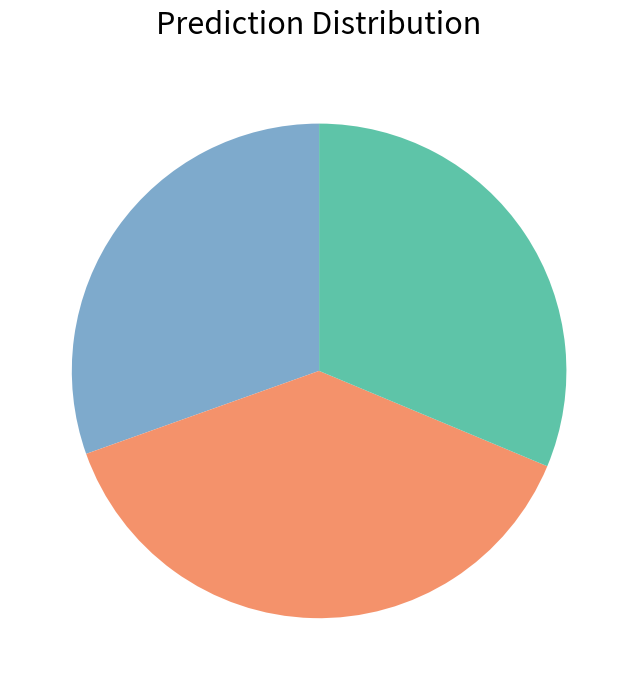

Is there a majority slice in this chart?

No